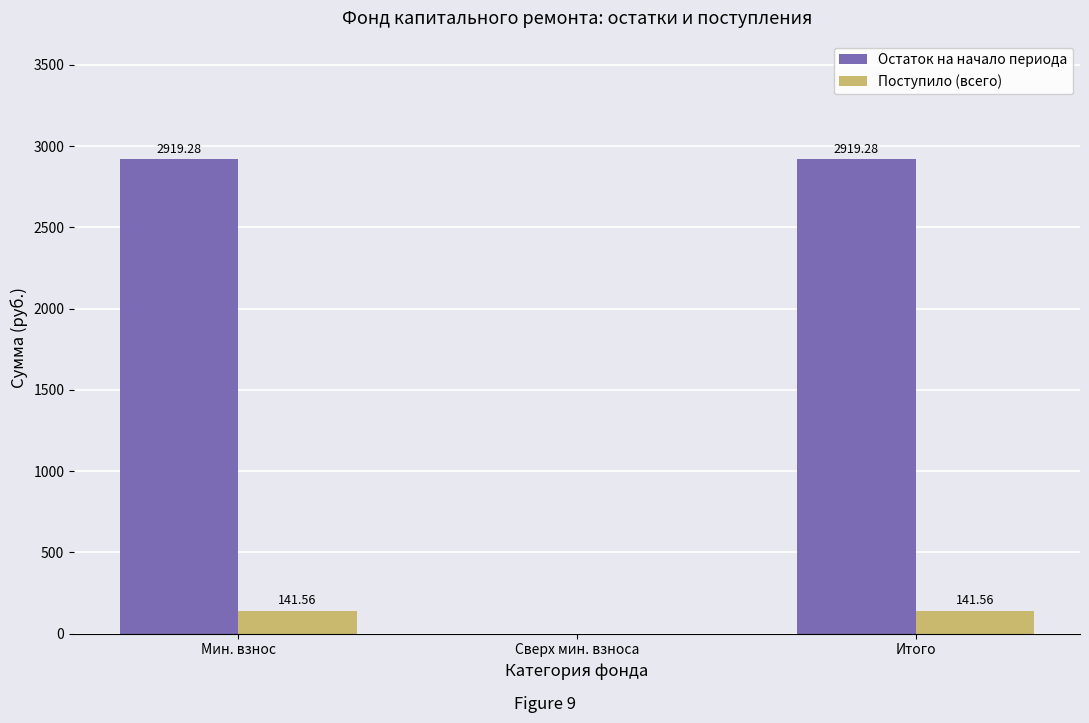

What is the sum of the Поступило (всего) values at Мин. взнос and Итого?

283.1